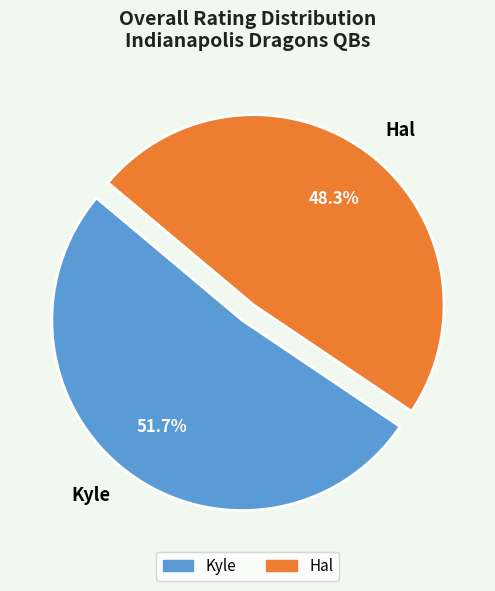

Between Hal and Kyle, which is larger?

Kyle